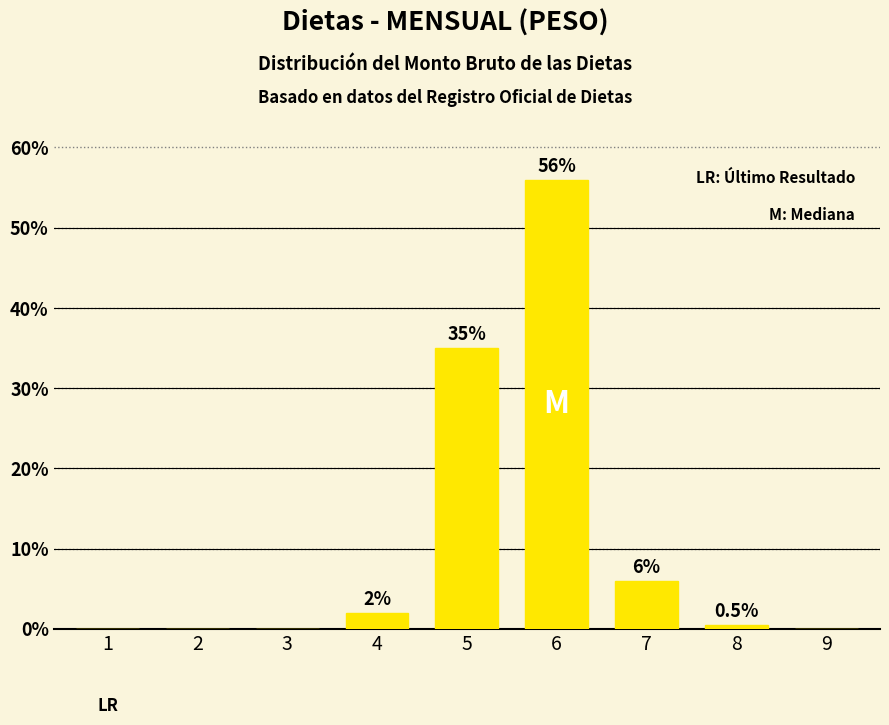

Reading right to left, transcribe all the data shown in this chart.

9=0.0	8=0.5	7=6.0	6=56.0	5=35.0	4=2.0	3=0.0	2=0.0	1=0.0